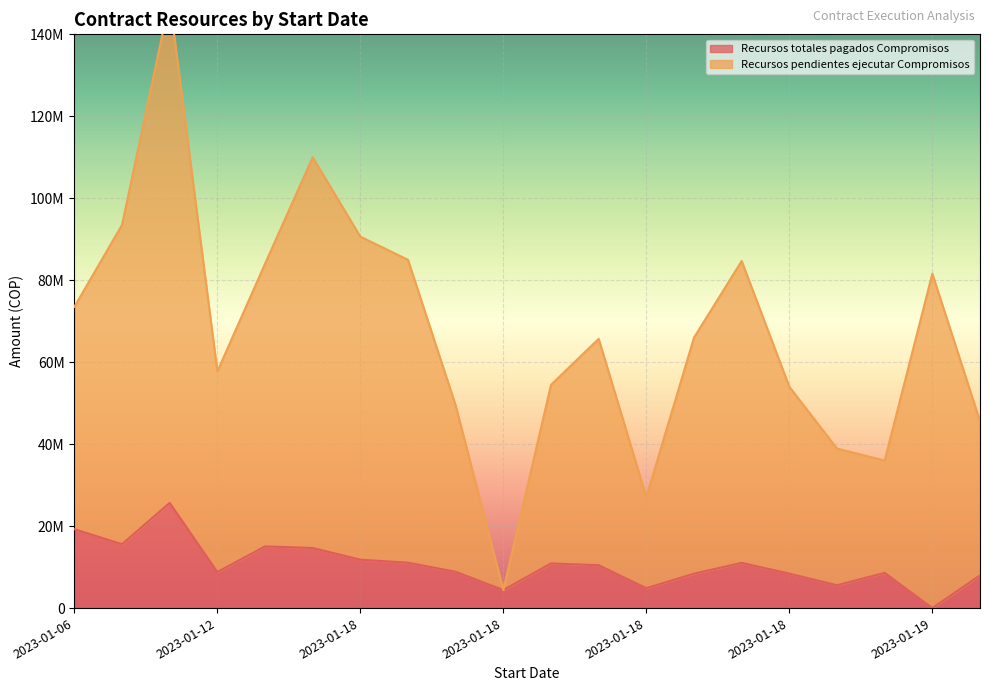

Is it true that Recursos pendientes ejecutar Compromisos equals 54000000 at 2023-01-18?

True